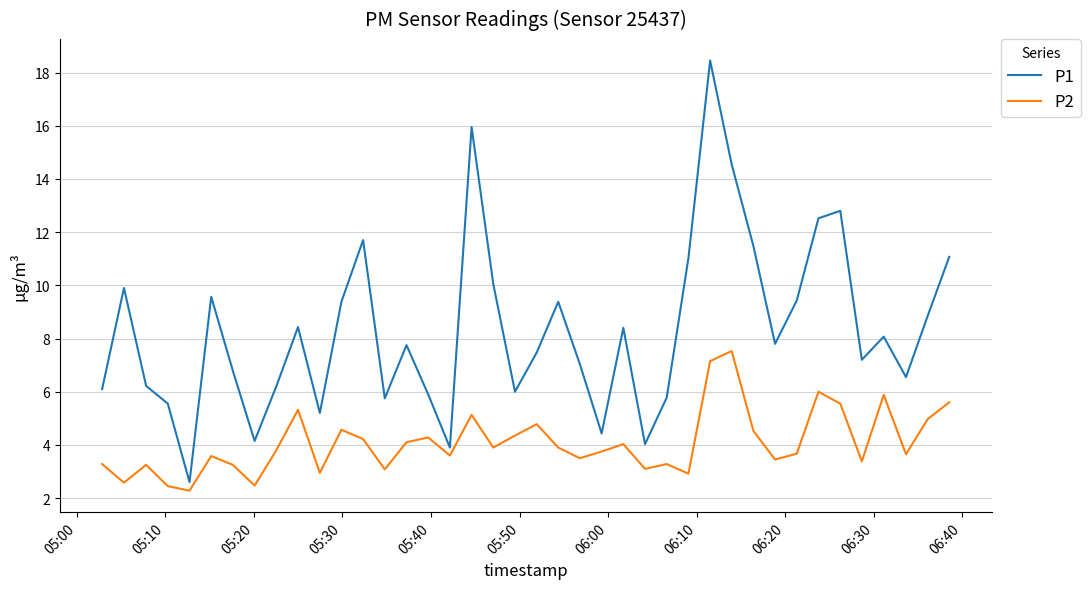

Does the chart have visible grid lines?

Yes